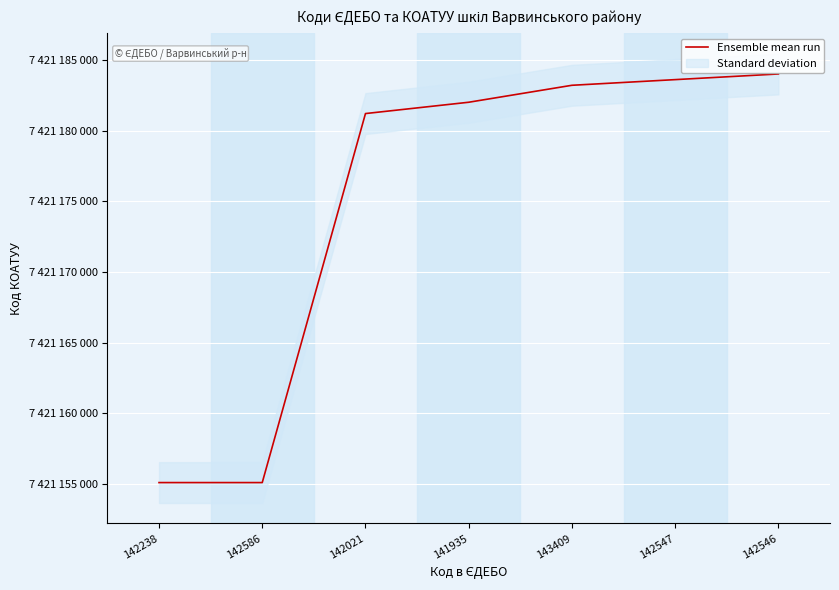

Which has a higher value, 142021 or 142547?

142547